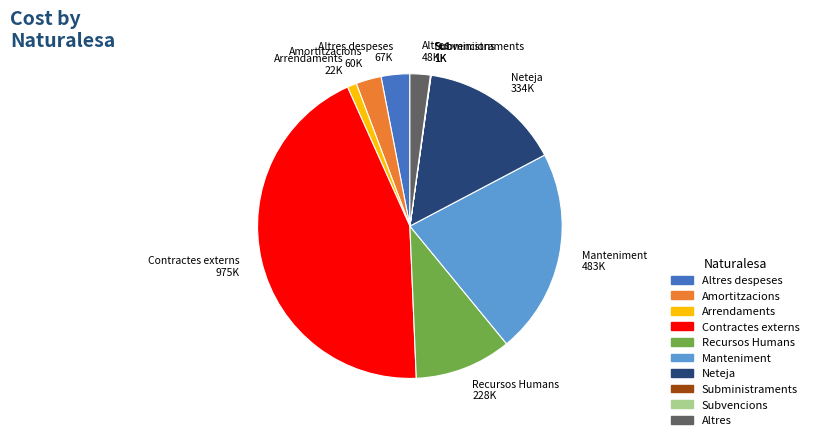

Is there any slice that represents more than half of the pie?

No